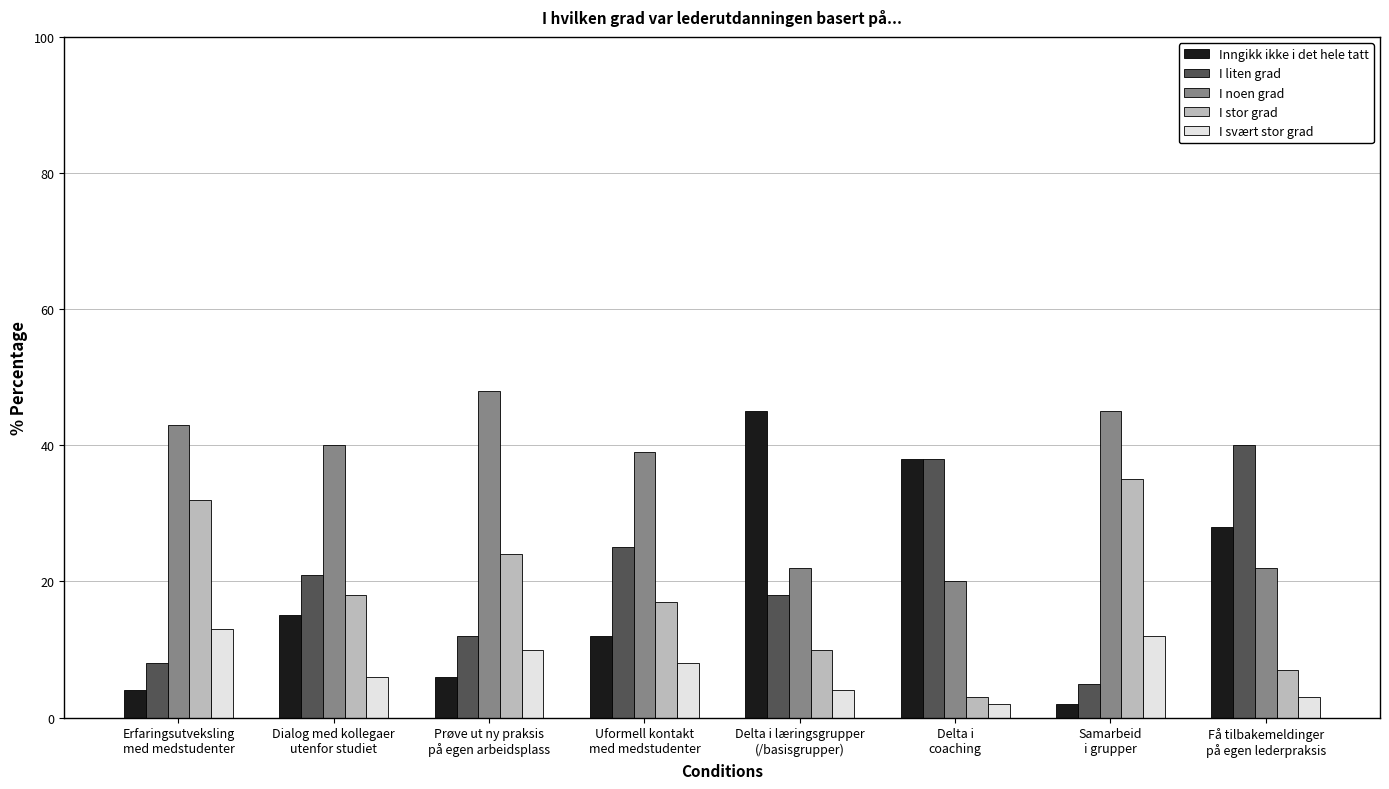

True or false: I noen grad has a value of 40 at Dialog med kollegaer
utenfor studiet.

True